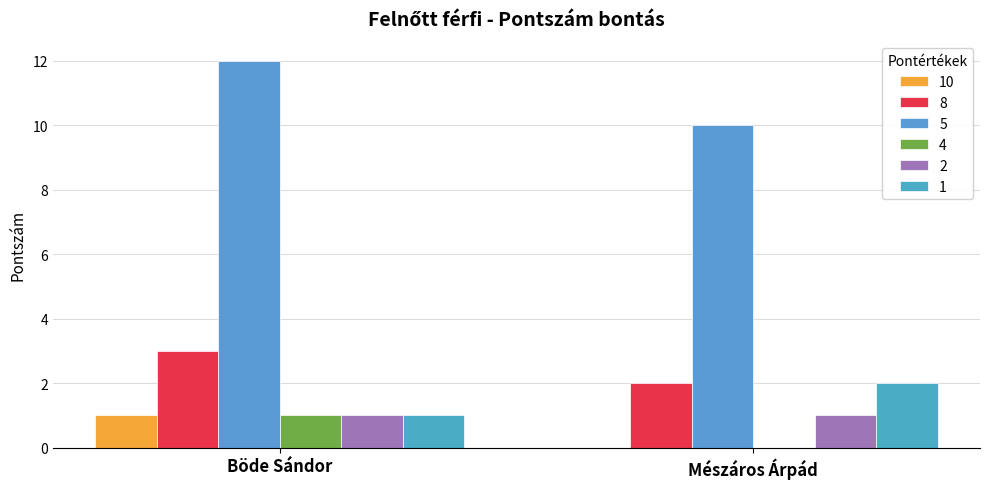

Rank the categories by 1 value from lowest to highest.

Böde Sándor, Mészáros Árpád